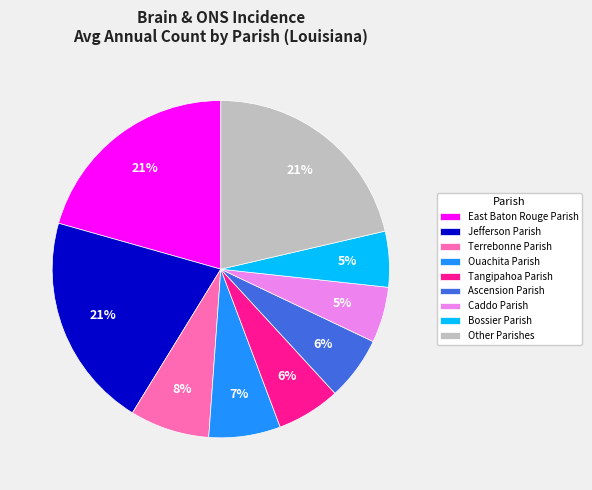

What percentage is the Bossier Parish slice, to the nearest percent?

5%